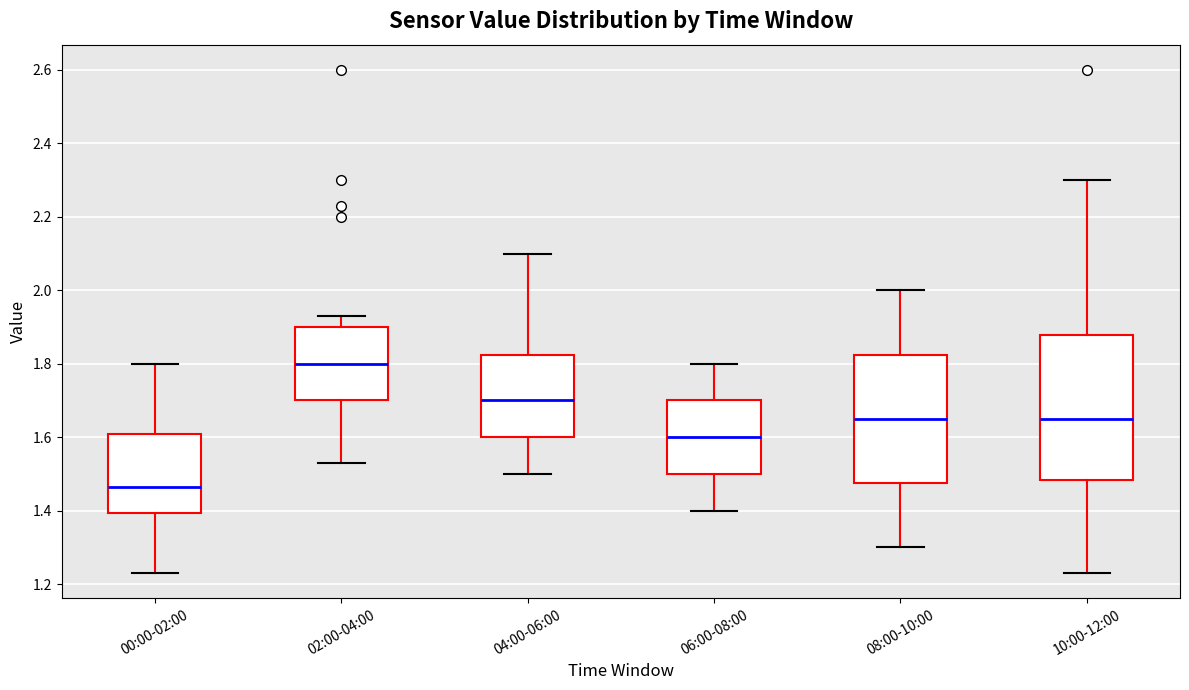

Reading left to right, transcribe this box plot: for each box, give where its median line is, the range the box spans, and where its two whiskers end, as read against the y-axis. The values are not printed on the chart, so give them approximately, as read against the axis.

00:00-02:00: median 1.46, box 1.40 to 1.60, whiskers 1.24 to 1.80
02:00-04:00: median 1.80, box 1.70 to 1.90, whiskers 1.54 to 1.94
04:00-06:00: median 1.70, box 1.60 to 1.82, whiskers 1.50 to 2.10
06:00-08:00: median 1.60, box 1.50 to 1.70, whiskers 1.40 to 1.80
08:00-10:00: median 1.66, box 1.48 to 1.82, whiskers 1.30 to 2.00
10:00-12:00: median 1.66, box 1.48 to 1.88, whiskers 1.24 to 2.30